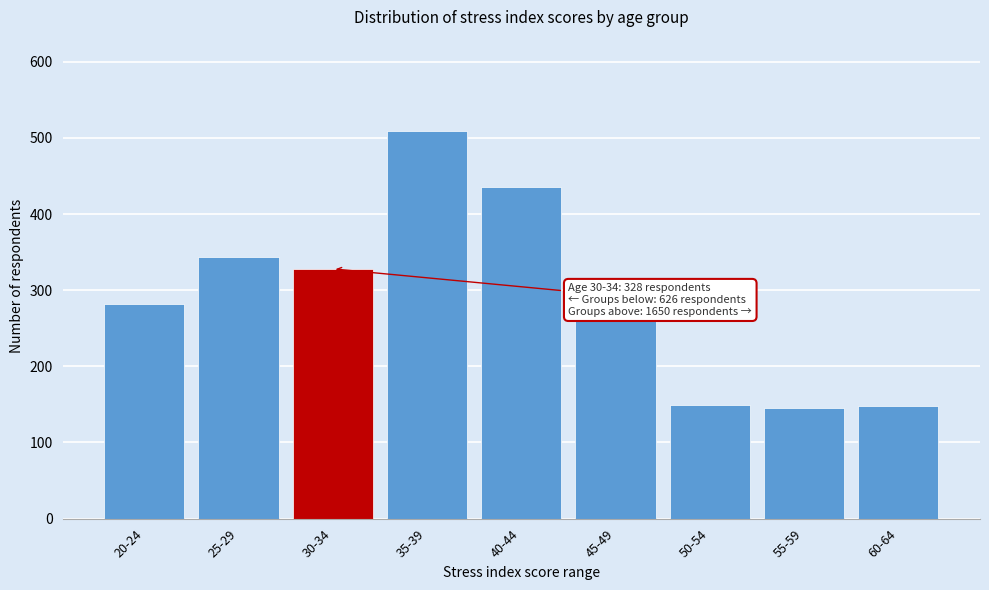

What is the label of the 4th bar from the left?

35-39